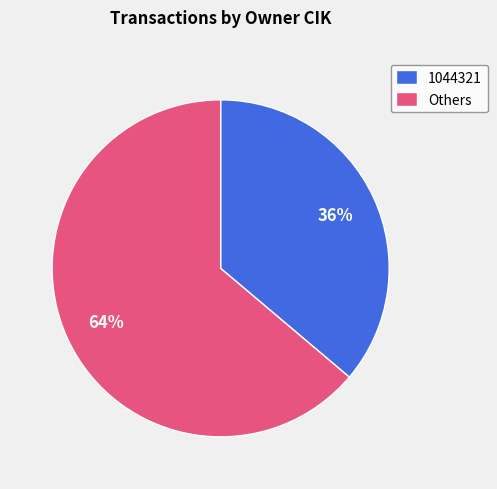

Rank the categories by value from lowest to highest.

1044321, Others